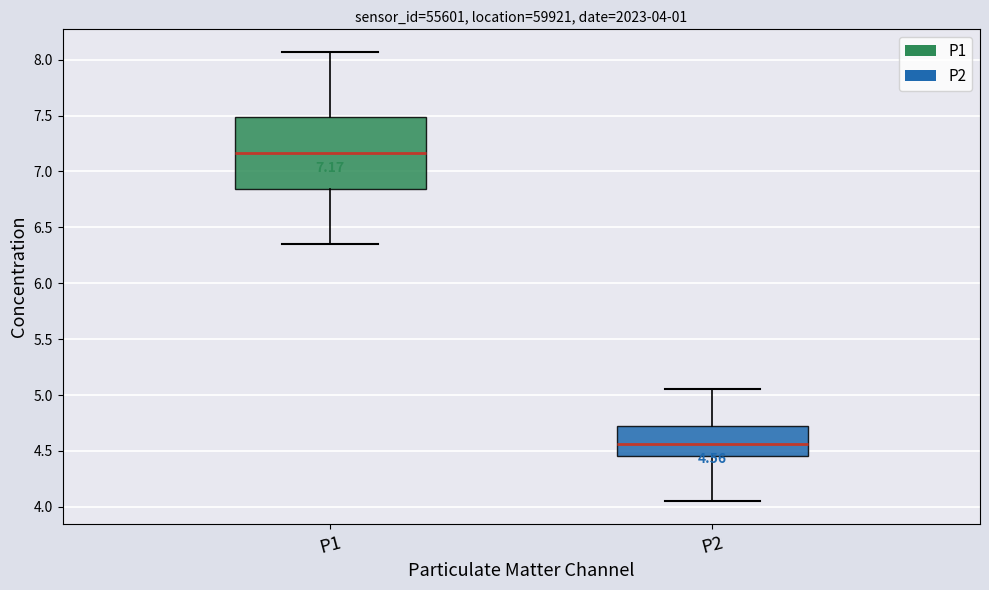

Which box has the highest median line?

P1